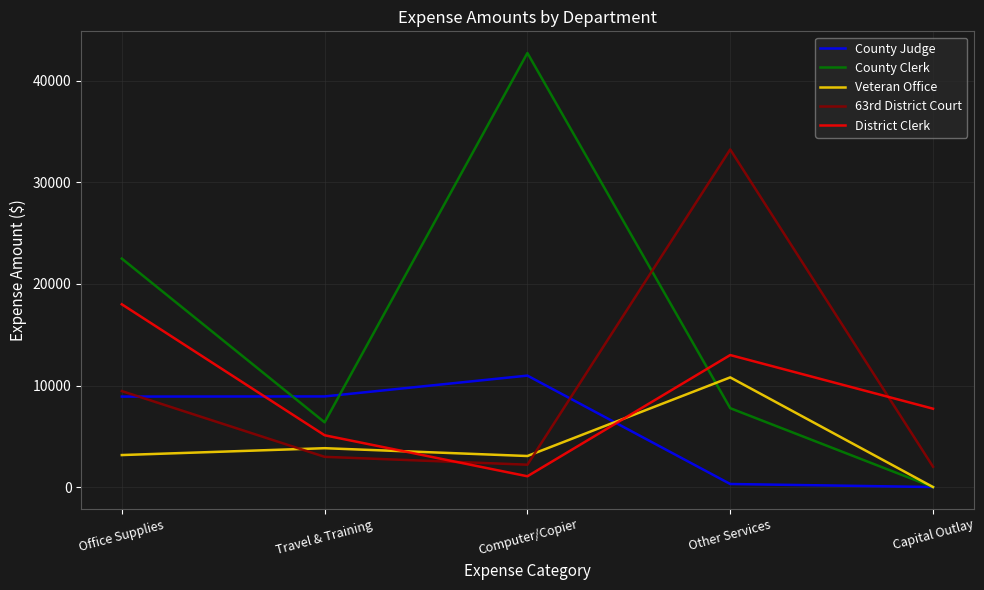

What is the spread (max minus min) of values at Office Supplies?

19350